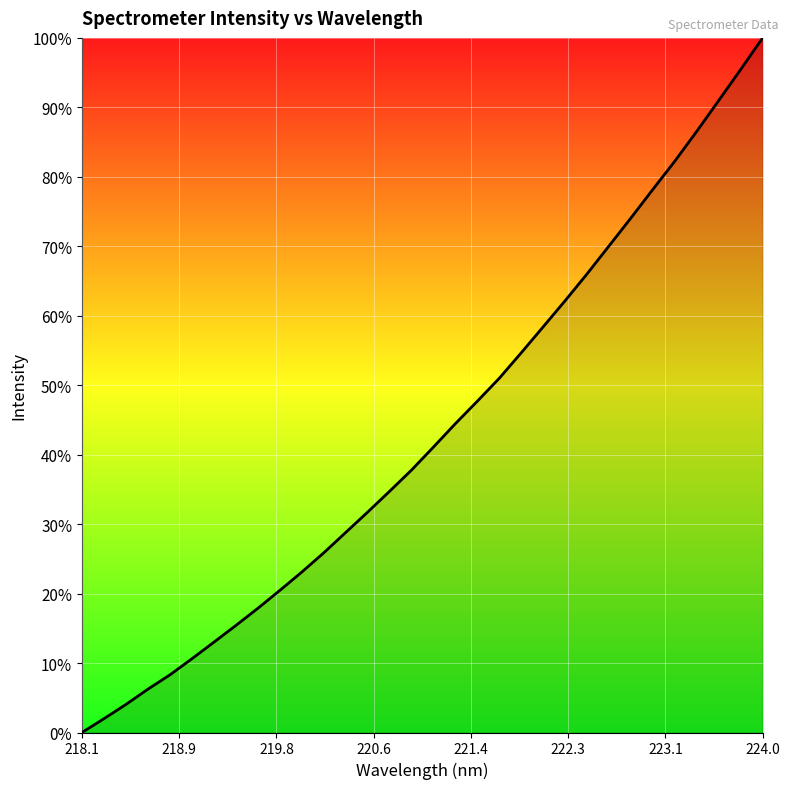

What is the greatest value displayed?

100.0